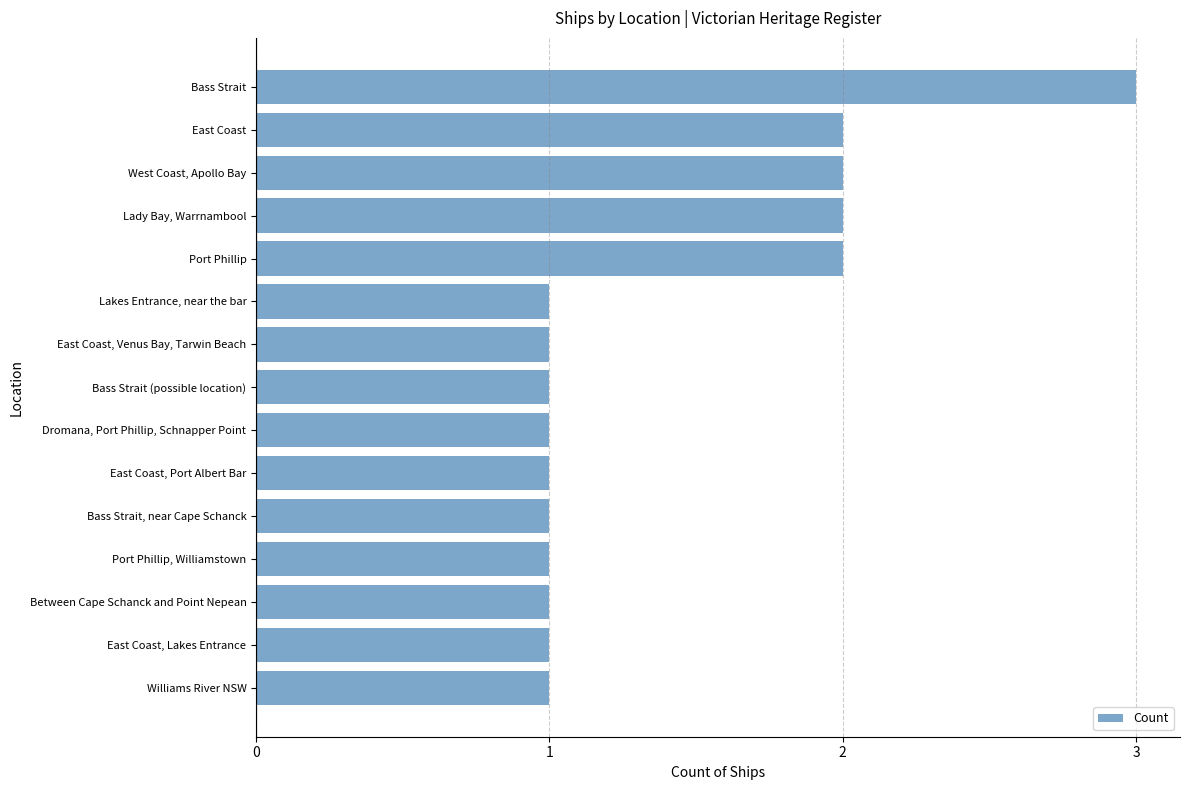

What is the change in value from East Coast, Lakes Entrance to Bass Strait?

+2